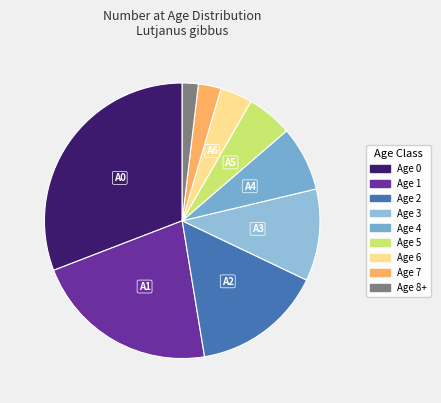

Rank the categories by value from lowest to highest.

Age 8+, Age 7, Age 6, Age 5, Age 4, Age 3, Age 2, Age 1, Age 0